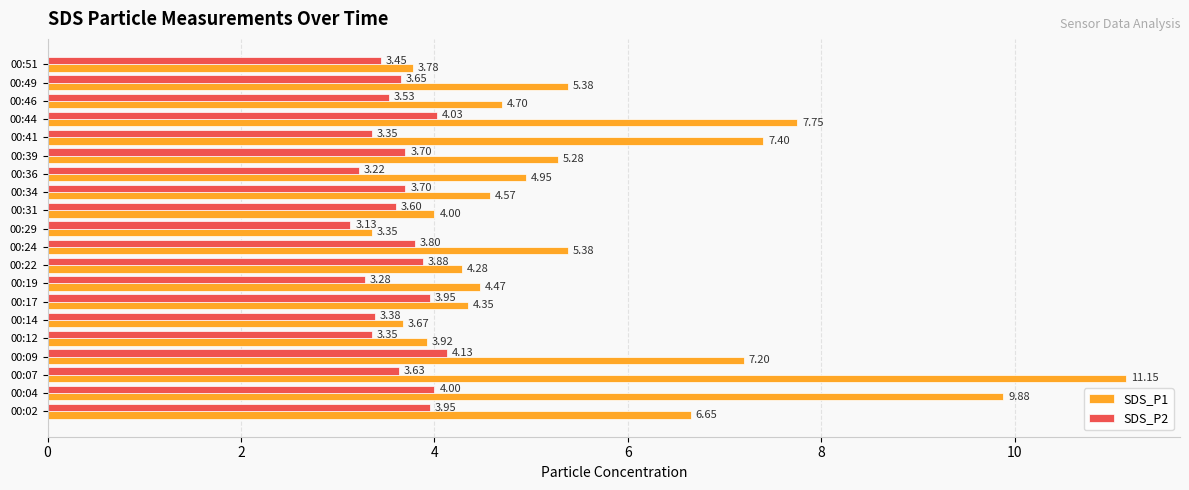

At how many categories does at least one series exceed 7?

5